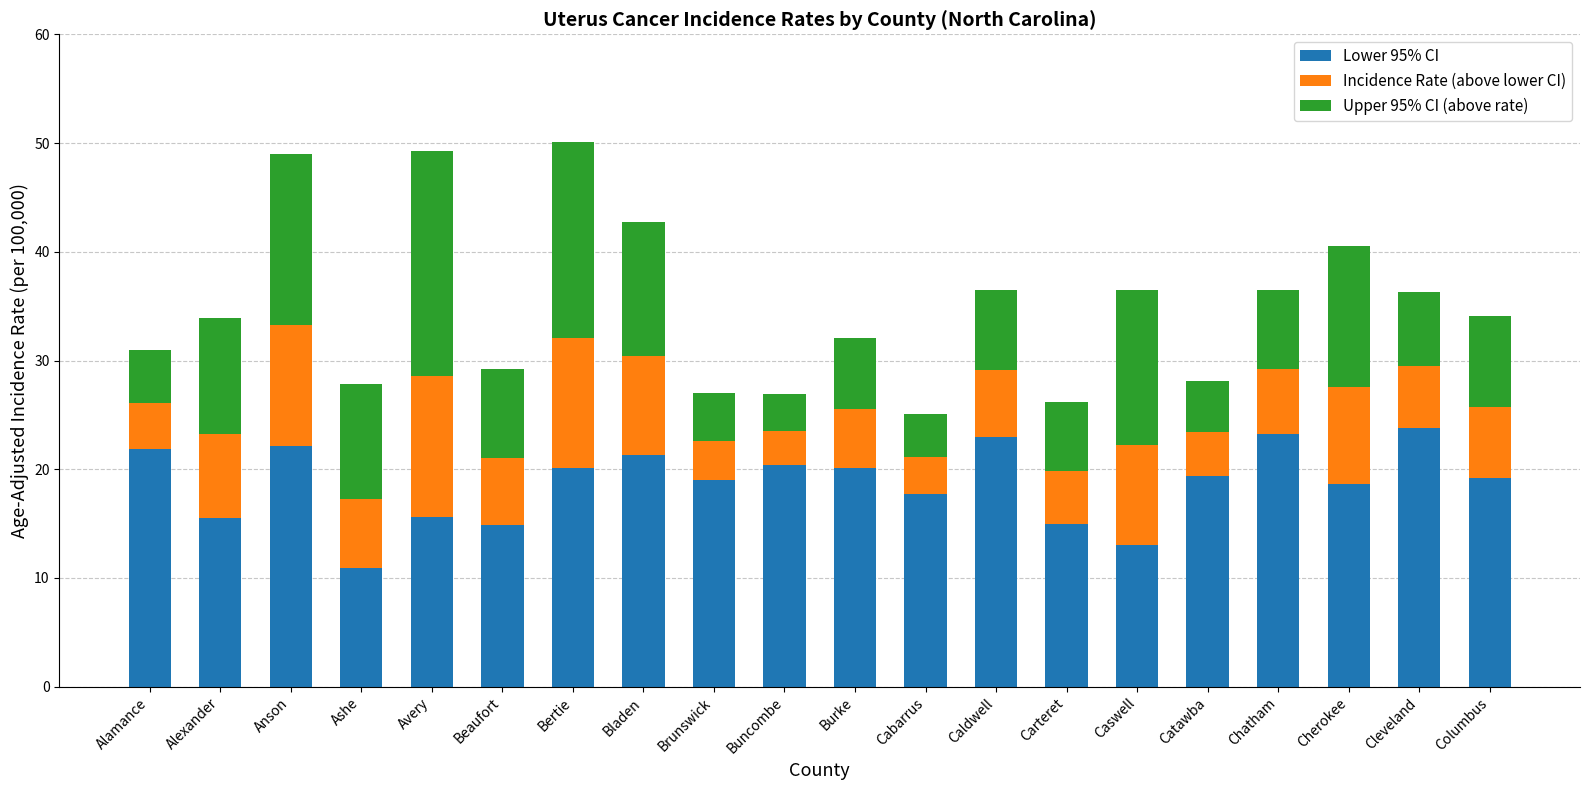

The value of Lower 95% CI at Buncombe is 32.7. True or false?

False